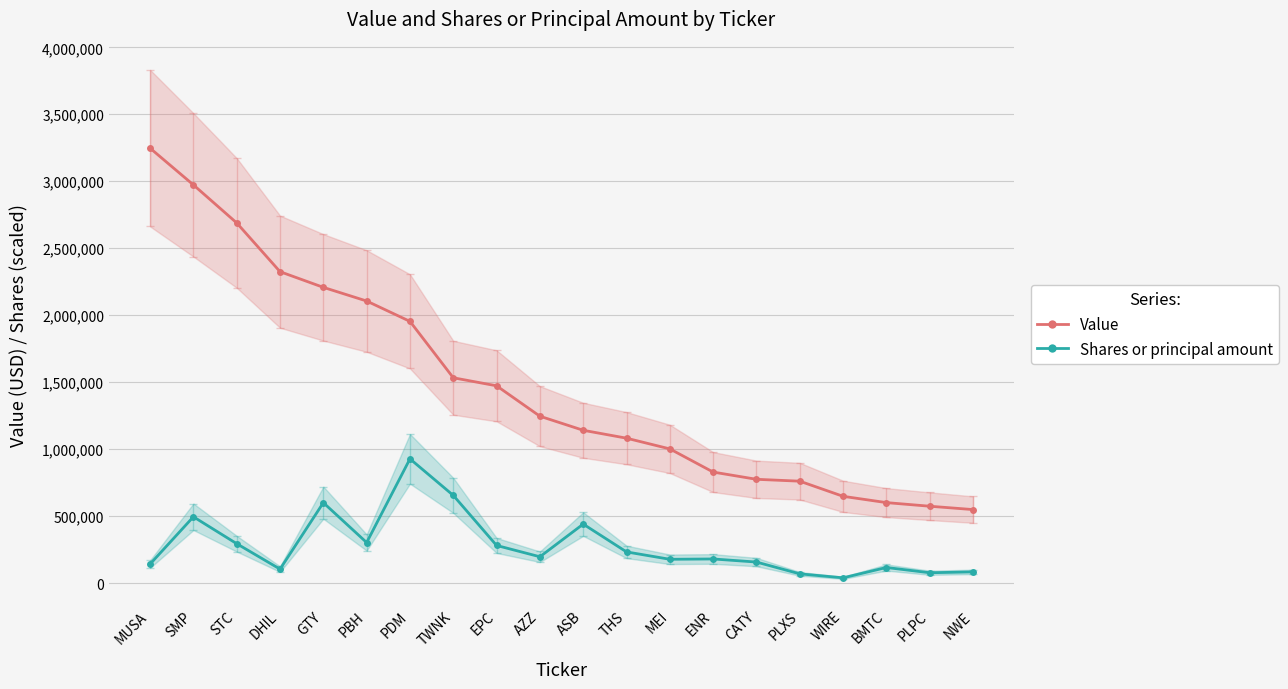

Count the number of categories in the chart.

20